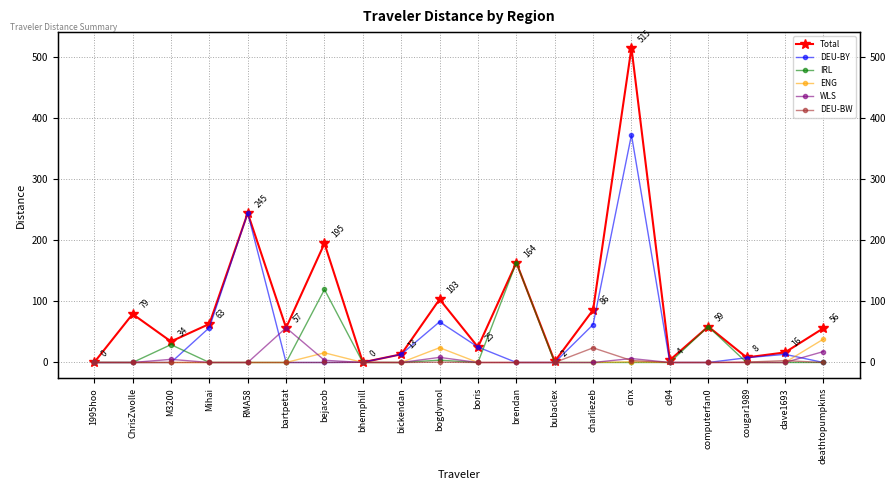

What is the average value of the IRL series?

18.7